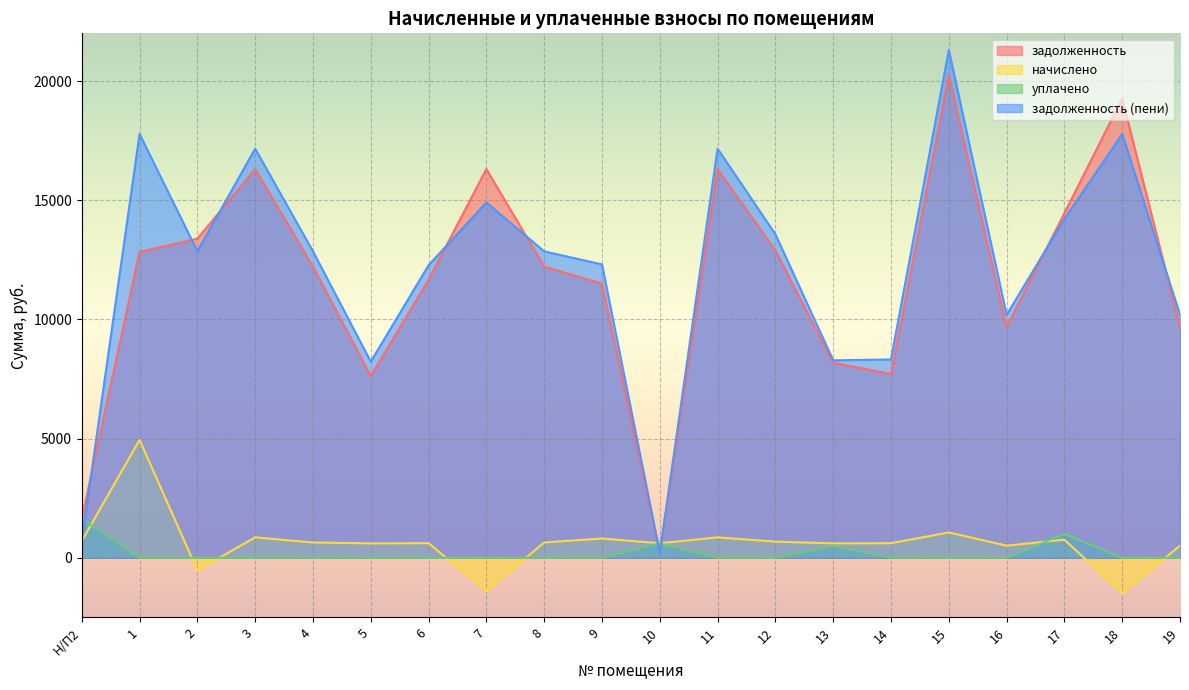

How many interior local peaks does the задолженность (пени) series have?

6